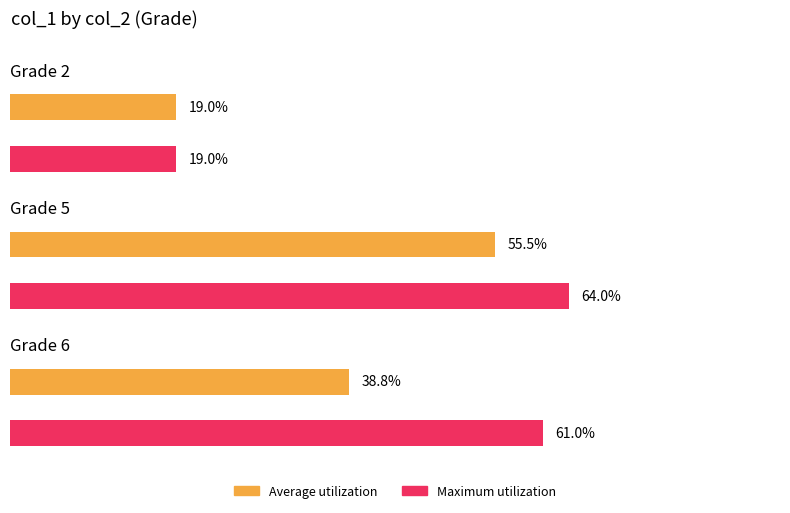

What is the value of the 4th bar from the left?

64